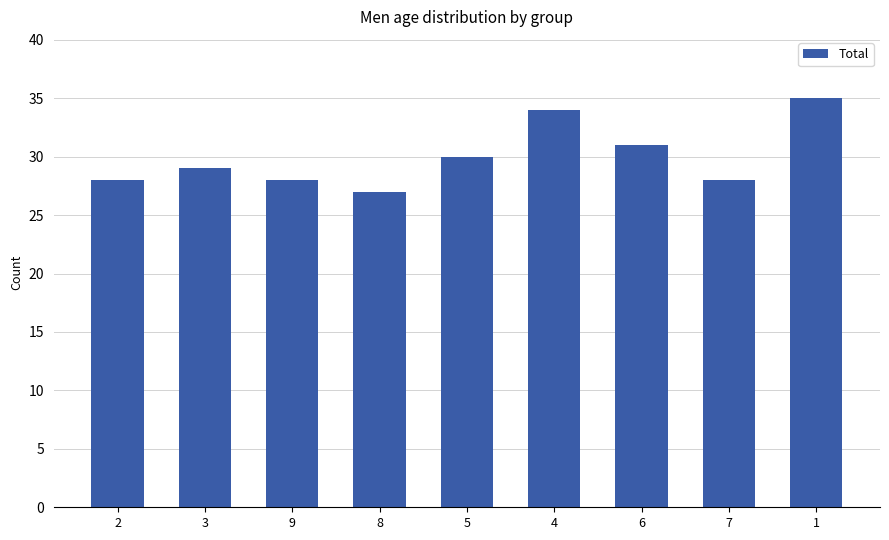

What is the label of the 6th bar from the left?

4